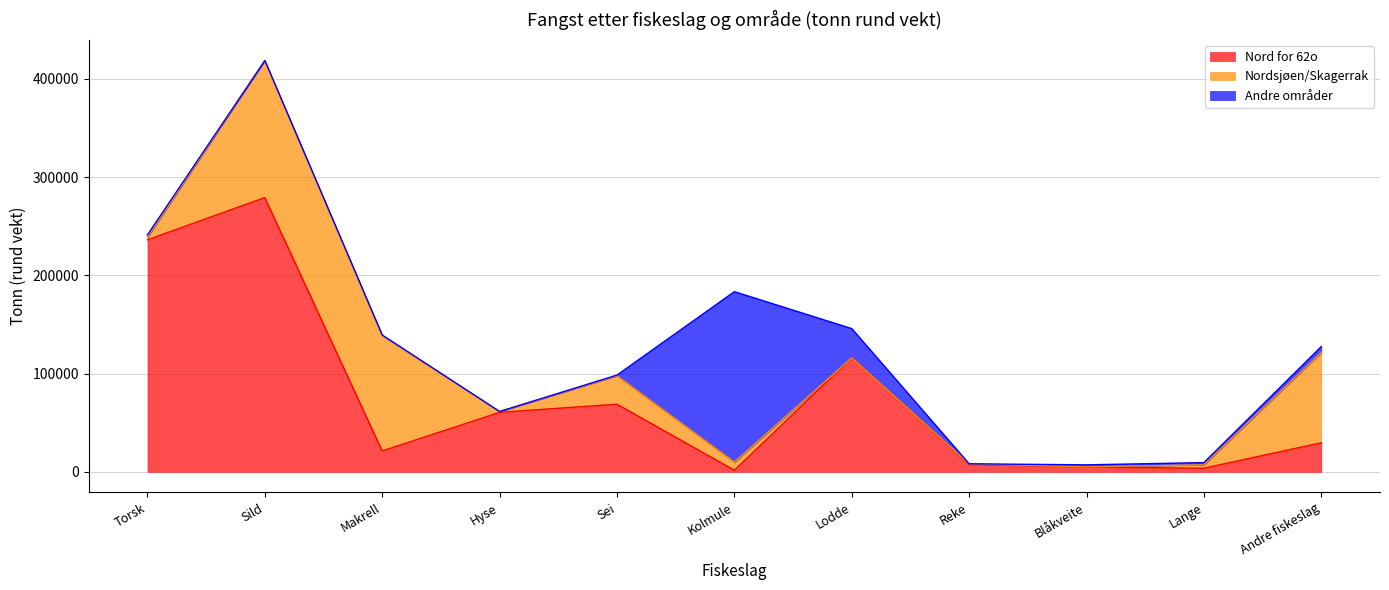

Reading left to right, extract all data points from this chart.

Nord for 62o: Torsk=236241	Sild=279238	Makrell=21225	Hyse=60557	Sei=68852	Kolmule=1585	Lodde=116063	Reke=7617	Blåkveite=4933	Lange=3633	Andre fiskeslag=29597
Nordsjøen/Skagerrak: Torsk=2325	Sild=139527	Makrell=117350	Hyse=728	Sei=28938	Kolmule=8304	Lodde=0	Reke=582	Blåkveite=118	Lange=3528	Andre fiskeslag=91979
Andre områder: Torsk=2704	Sild=0	Makrell=734	Hyse=159	Sei=719	Kolmule=173554	Lodde=29769	Reke=0	Blåkveite=2070	Lange=2255	Andre fiskeslag=5952